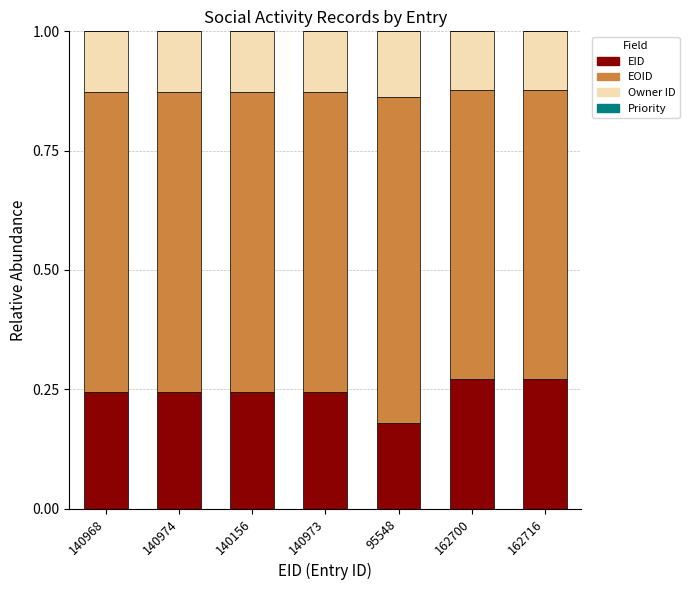

What is the sum of all EID values?

1.7